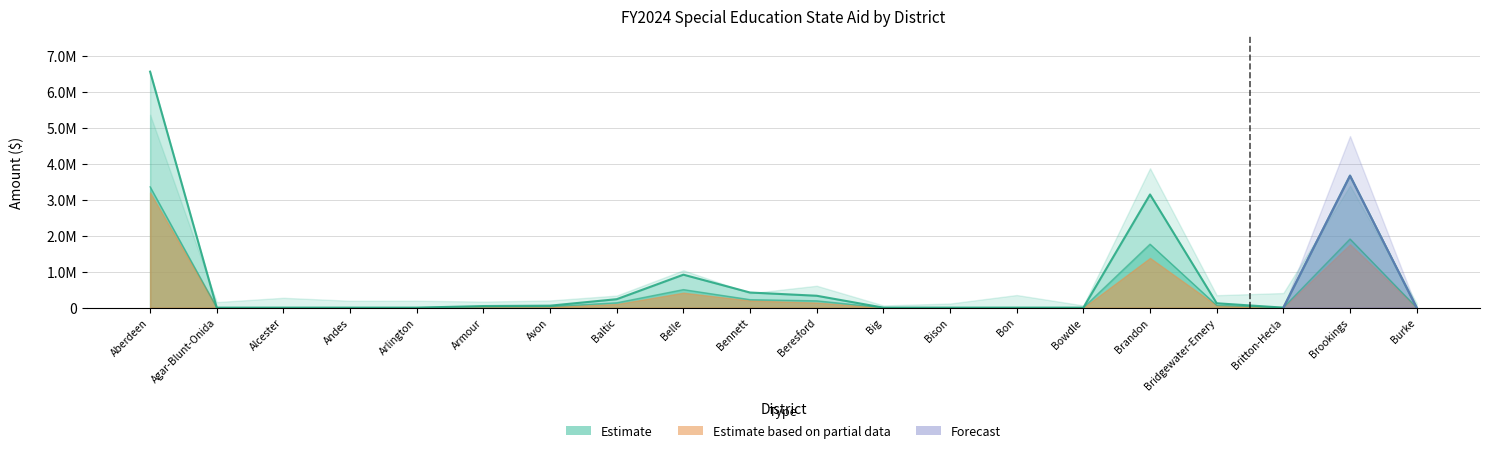

Reading left to right, what are all the values shown in this chart?

FY2024 SE State Aid: 6570940	0	0	0	0	44621	55280	235861	918210	421330	331378	0	0	0	0	3151446	122239	0	3675485	0
1st Half Aid: 3364844	0	0	0	0	24961	32092	135132	502117	222518	190285	0	0	0	0	1767106	63904	0	1910965	0